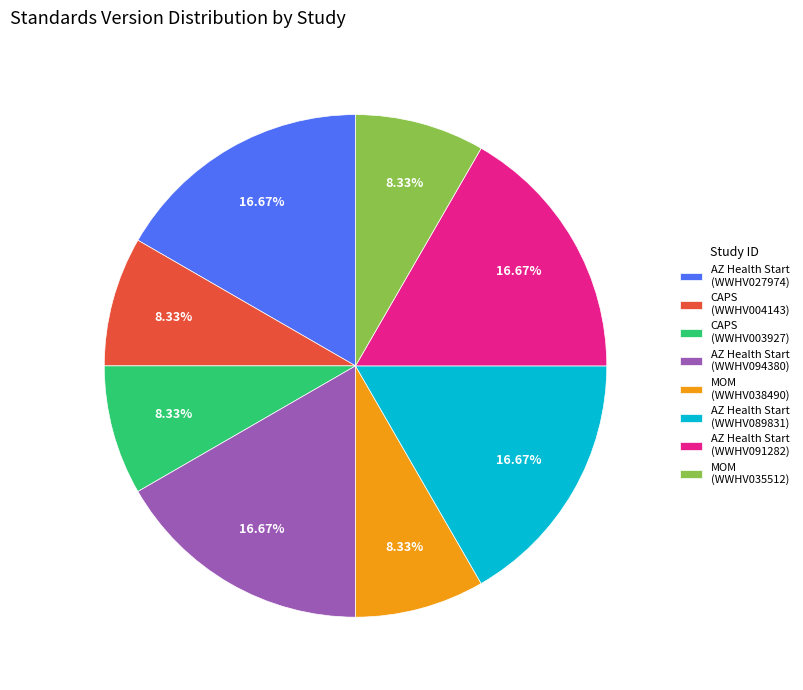

Do MOM (WWHV038490) and AZ Health Start (WWHV027974) together represent more than half of the pie?

No